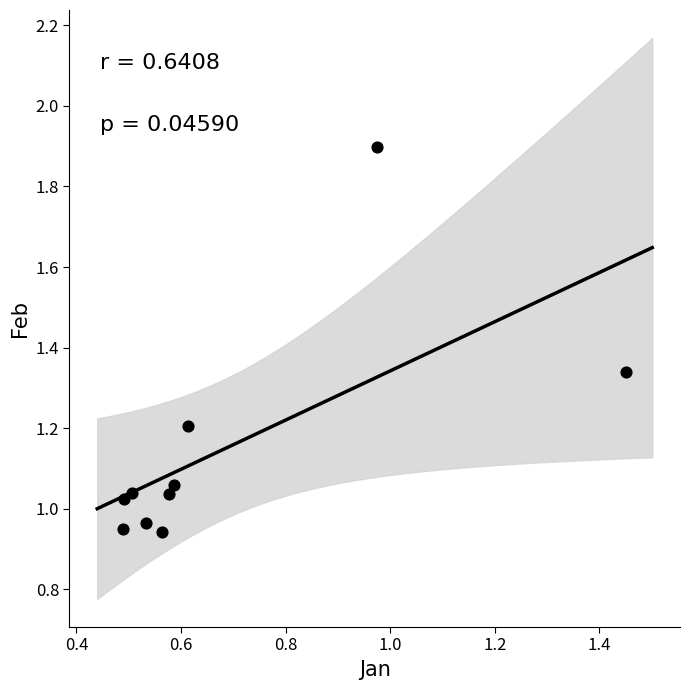

What is the average X value?

0.7